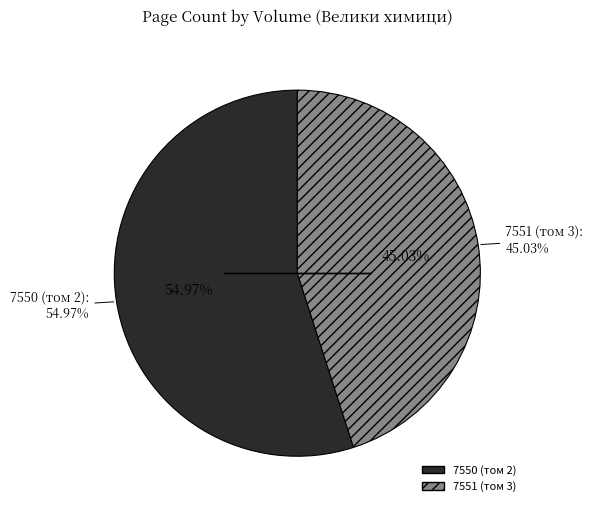

The 7550 (том 2) slice represents 40% of the pie. True or false?

False